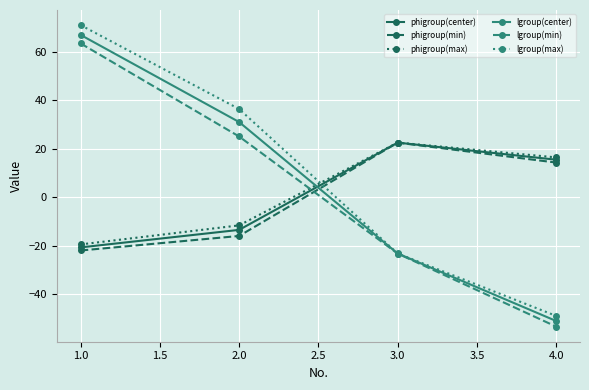

What are all the series names shown in the legend?

phigroup(center), phigroup(min), phigroup(max), lgroup(center), lgroup(min), lgroup(max)